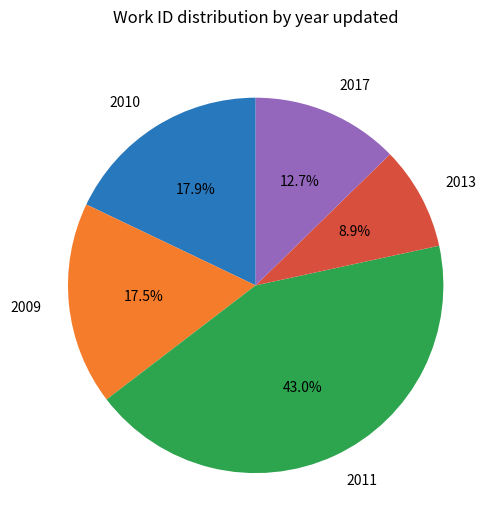

How much of the chart is everything except 2010?

82.1%